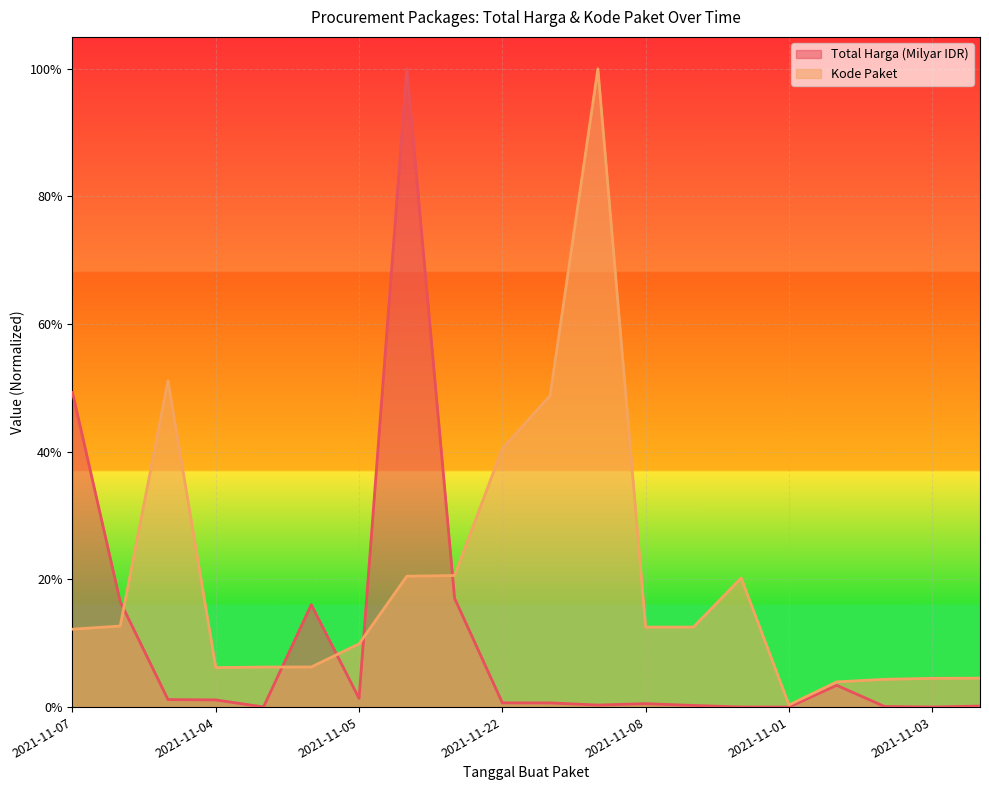

What is the label of the 2nd point from the left?

2021-11-08